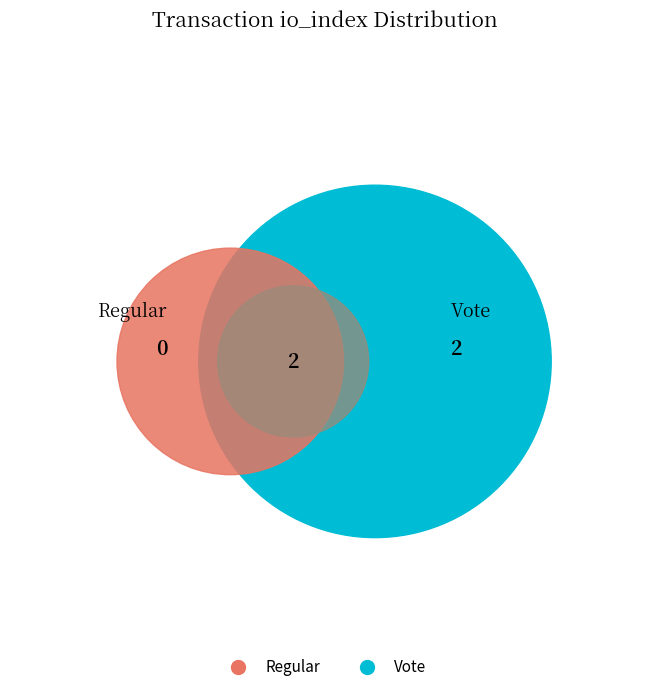

To the nearest percent, what is the average slice percentage?

50%